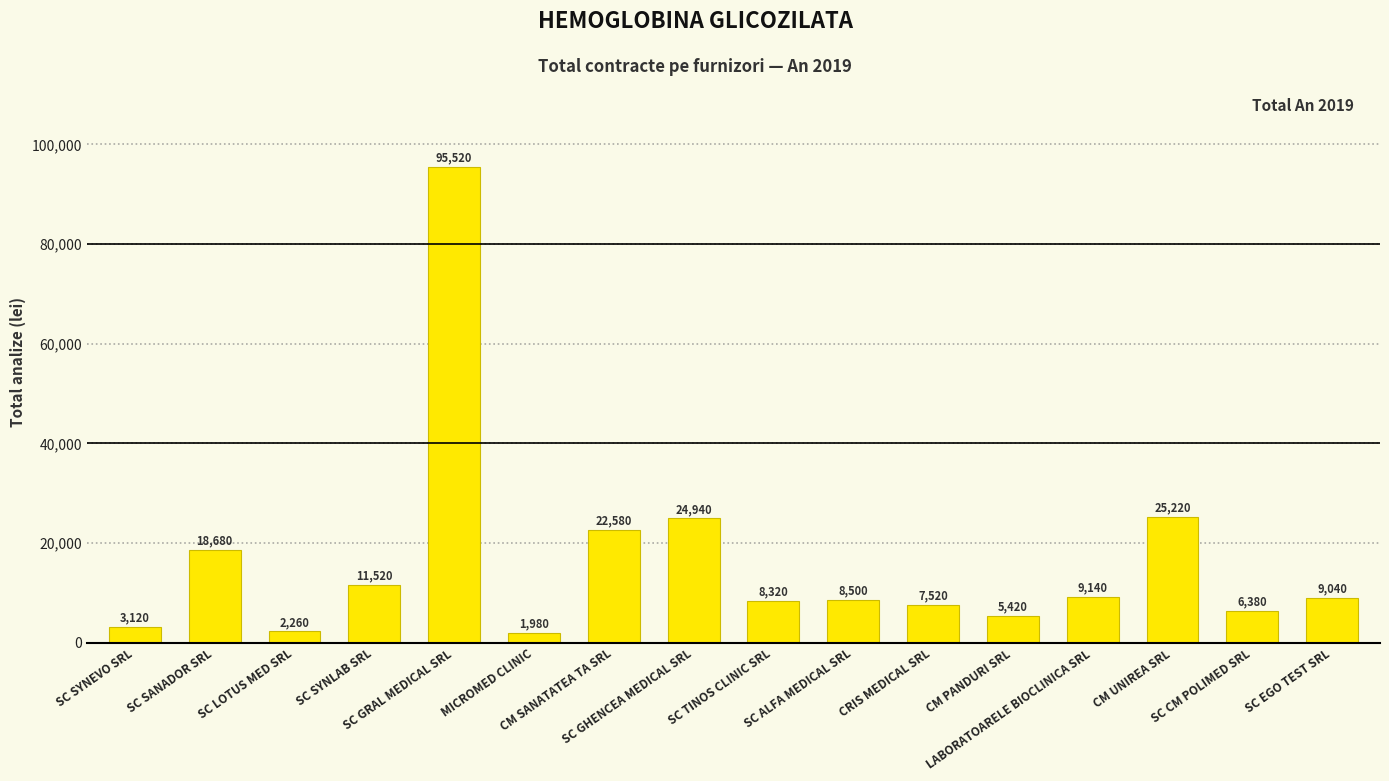

How many bars are there in total?

16